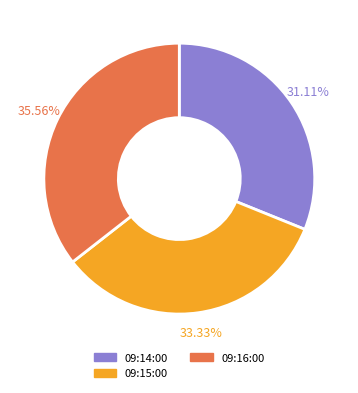

Is 09:14:00 the majority of the pie?

No